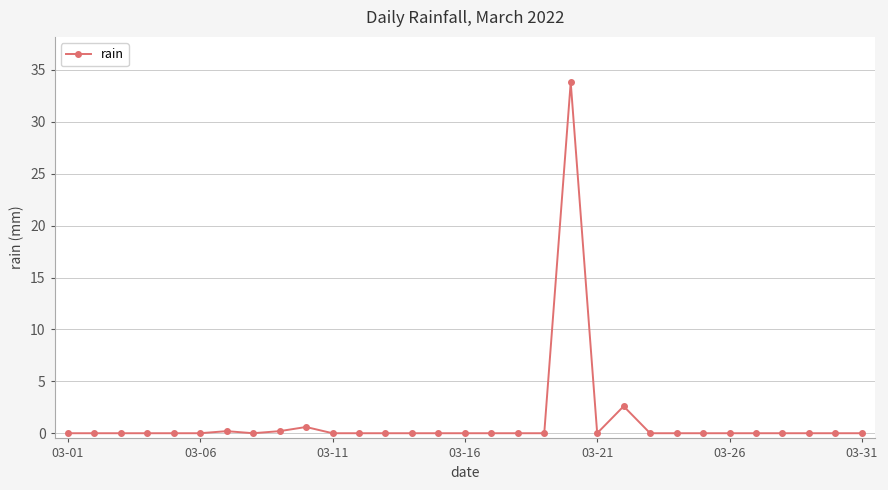

What is the sum of all values?

37.4